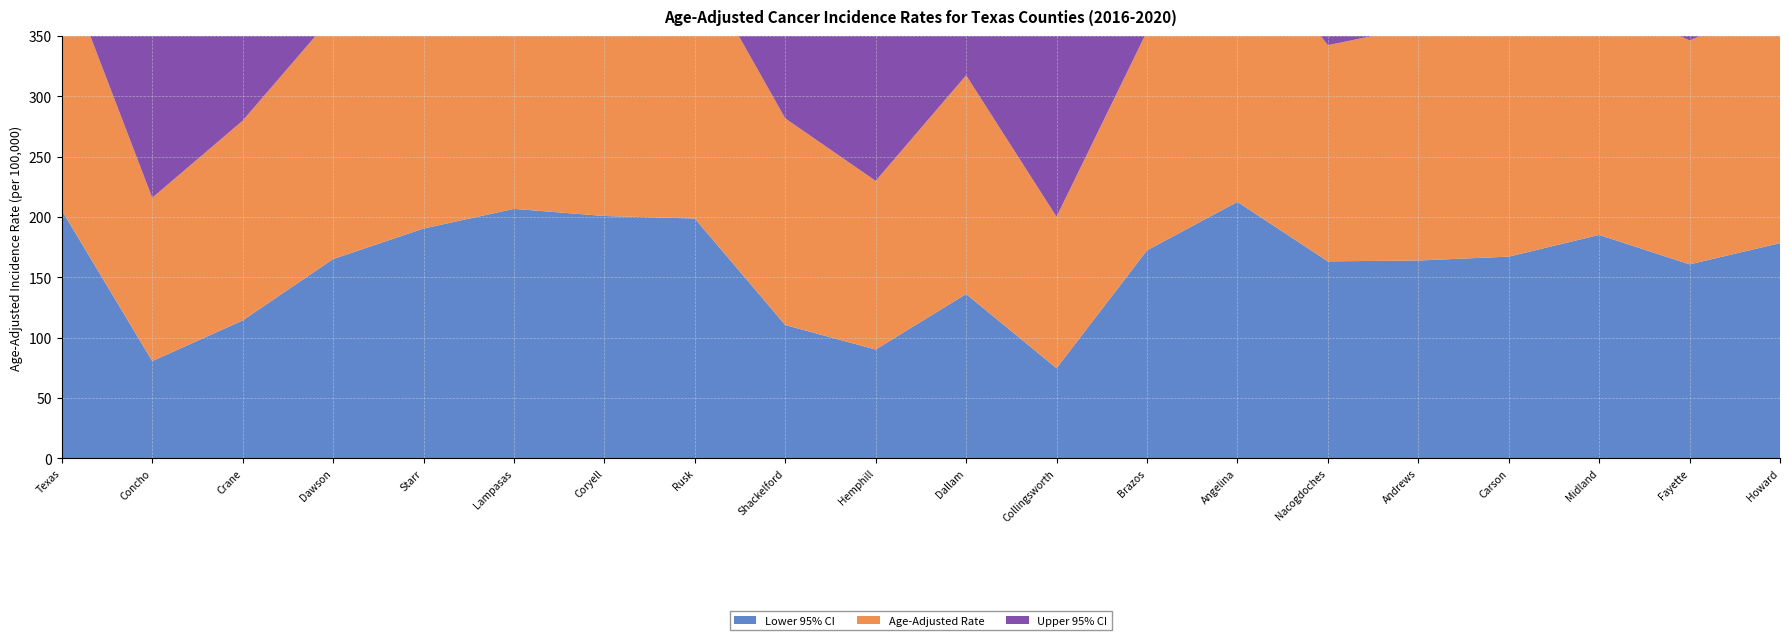

Reading left to right, list all the values displayed in this chart.

Age-Adjusted Rate: Texas=206.2	Concho=135.4	Crane=165.6	Dawson=201.8	Starr=208.1	Lampasas=235.8	Coryell=216.9	Rusk=215.9	Shackelford=171.3	Hemphill=139.8	Dallam=181.3	Collingsworth=125.6	Brazos=181.5	Angelina=226.9	Nacogdoches=179.2	Andrews=193.9	Carson=218.6	Midland=195.2	Fayette=185.7	Howard=198.2
Lower 95% CI: Texas=205.5	Concho=80.5	Crane=114.2	Dawson=165.1	Starr=190.4	Lampasas=206.7	Coryell=200.8	Rusk=198.7	Shackelford=110.4	Hemphill=90.1	Dallam=136.1	Collingsworth=74.6	Brazos=172.3	Angelina=212.5	Nacogdoches=163.2	Andrews=163.9	Carson=167.1	Midland=185.1	Fayette=160.7	Howard=178.3
Upper 95% CI: Texas=207.0	Concho=216.6	Crane=232.1	Dawson=244.1	Starr=227.1	Lampasas=268.1	Coryell=233.9	Rusk=234.3	Shackelford=255.4	Hemphill=207.8	Dallam=236.3	Collingsworth=201.1	Brazos=191.1	Angelina=242.1	Nacogdoches=196.3	Andrews=227.6	Carson=282.0	Midland=205.7	Fayette=213.7	Howard=219.9